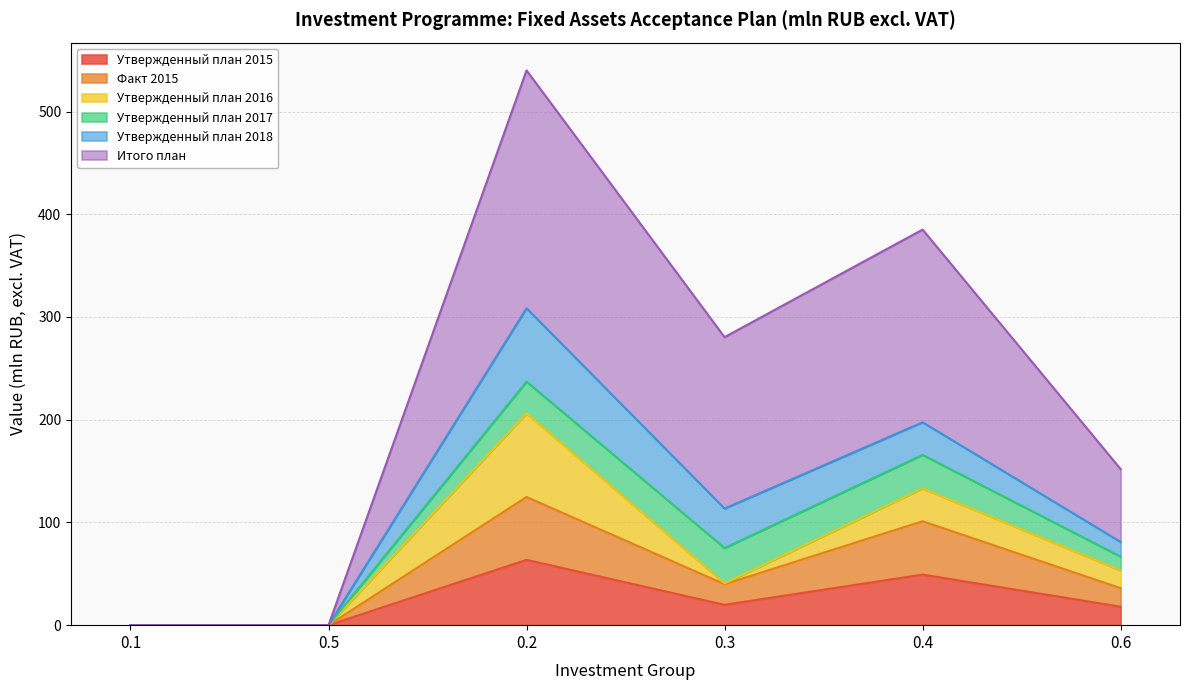

The value of Утвержденный план 2015 at 0.1 is 0.0. True or false?

True